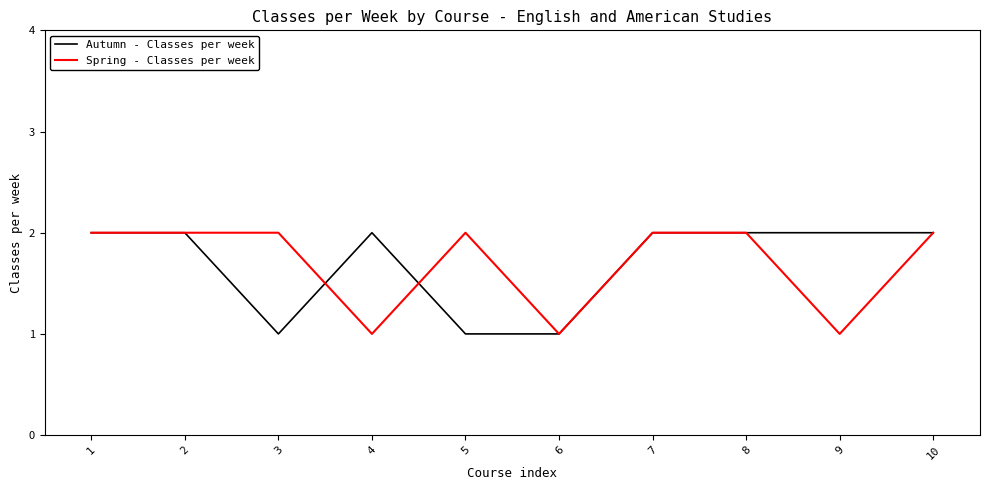

Reading right to left, what are all the values shown in this chart?

Autumn - Classes per week: 2	2	2	2	1	1	2	1	2	2
Spring - Classes per week: 2	1	2	2	1	2	1	2	2	2